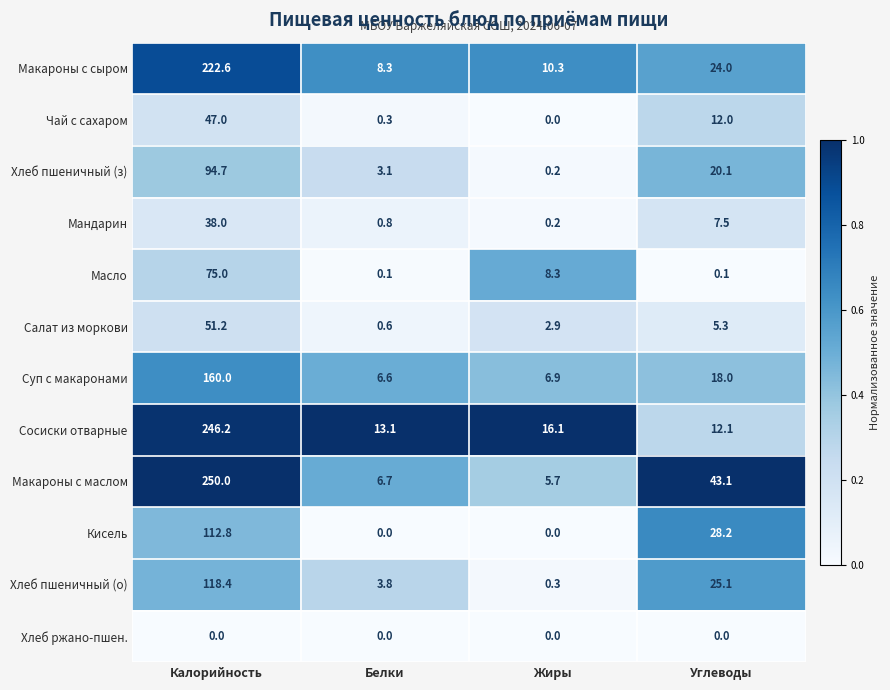

Between Калорийность and Углеводы, which series saw the biggest shift?

Сосиски отварные